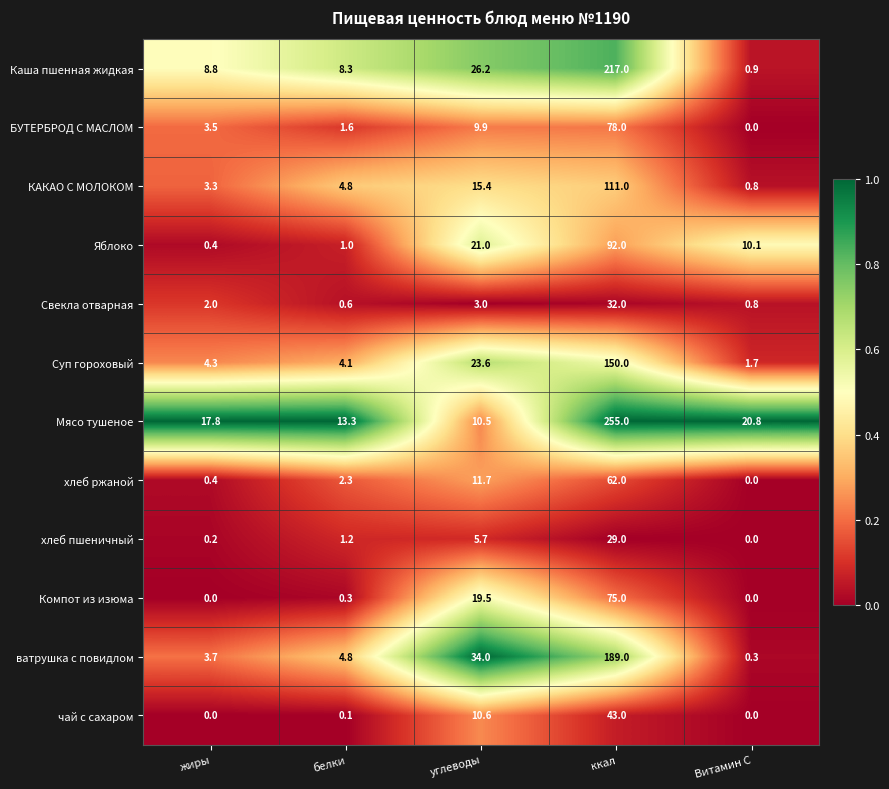

Which series has the largest range (max minus min)?

Мясо тушеное